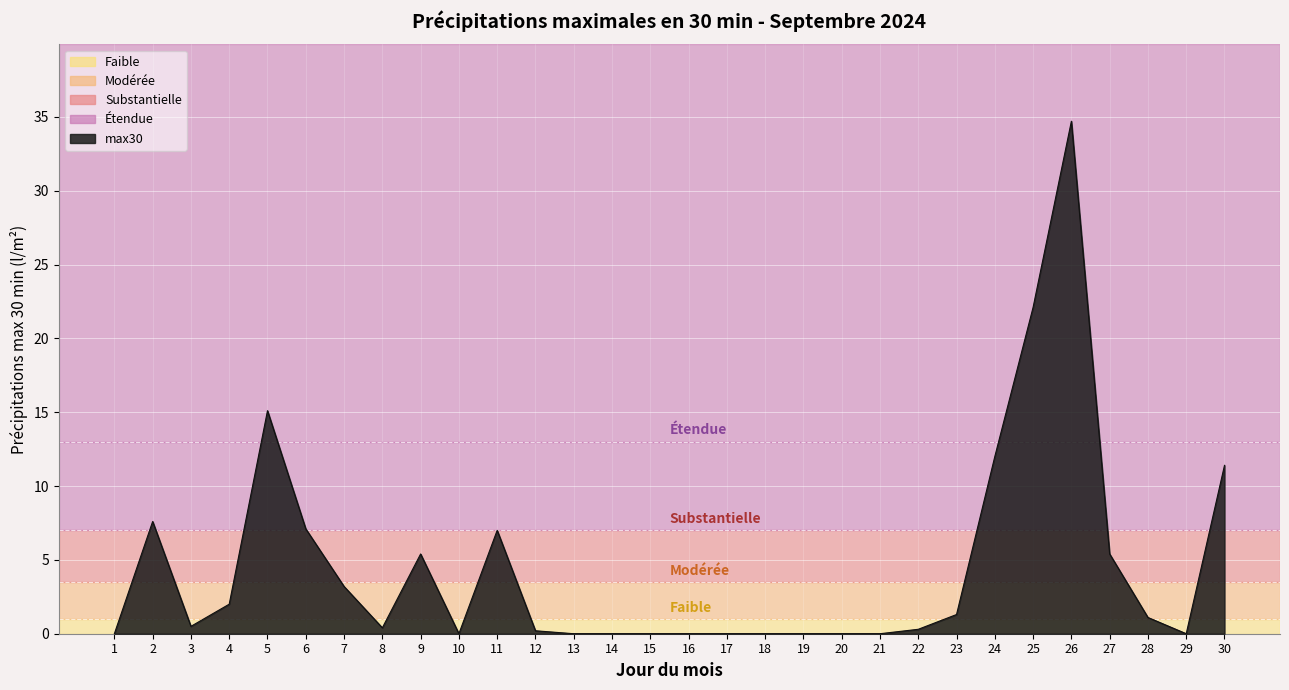

How many lines are shown in the chart?

1